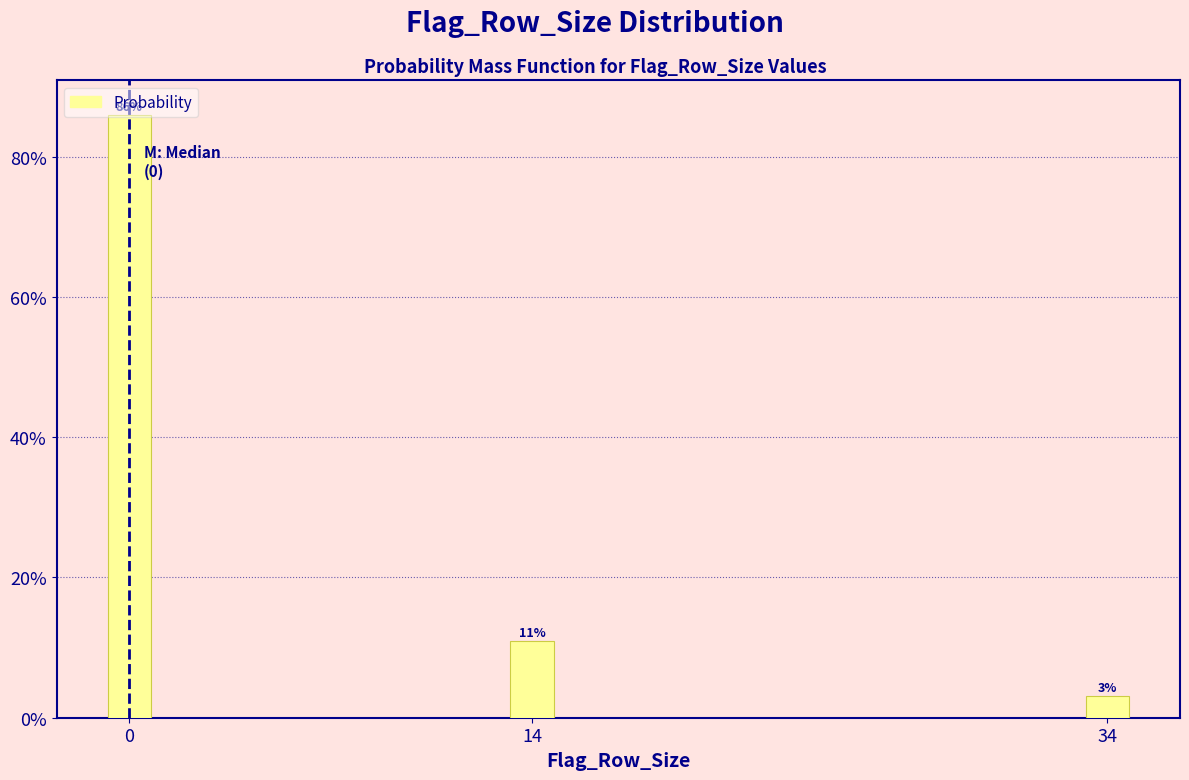

How many bars are there in total?

3